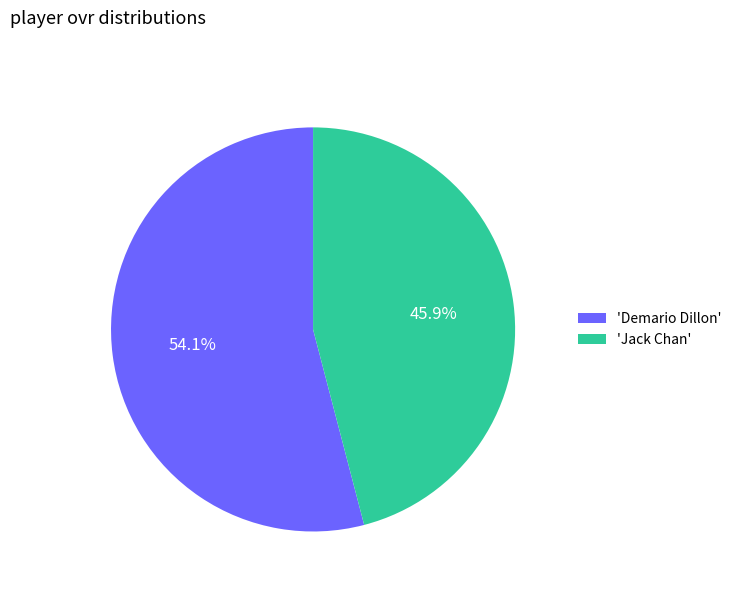

Approximately how many times larger is the value at 'Jack Chan' compared to 'Demario Dillon'?

0.8